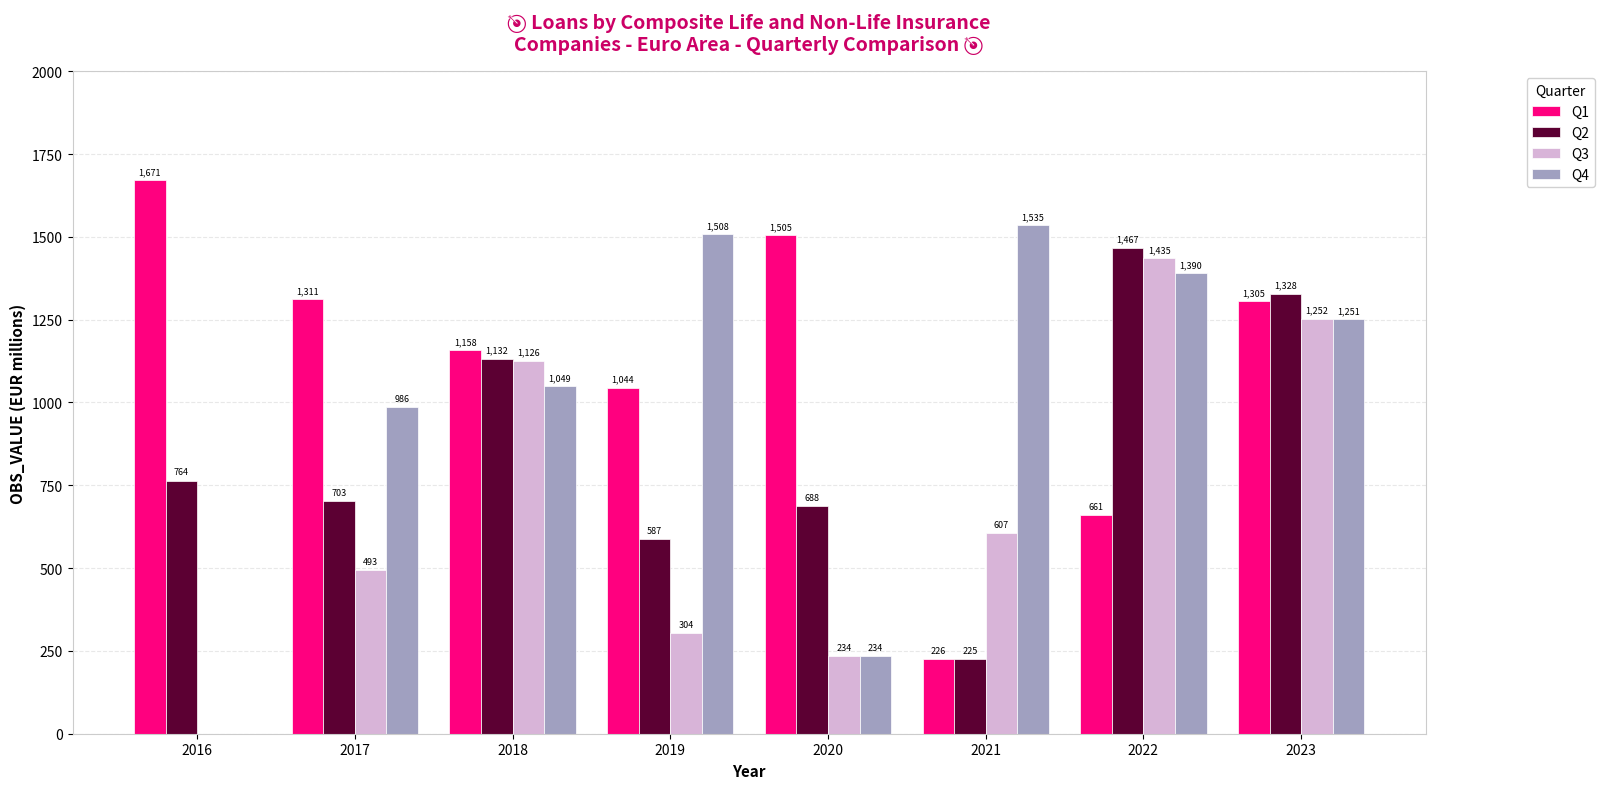

The Q4 series shows 907.6 at 2016. True or false?

False